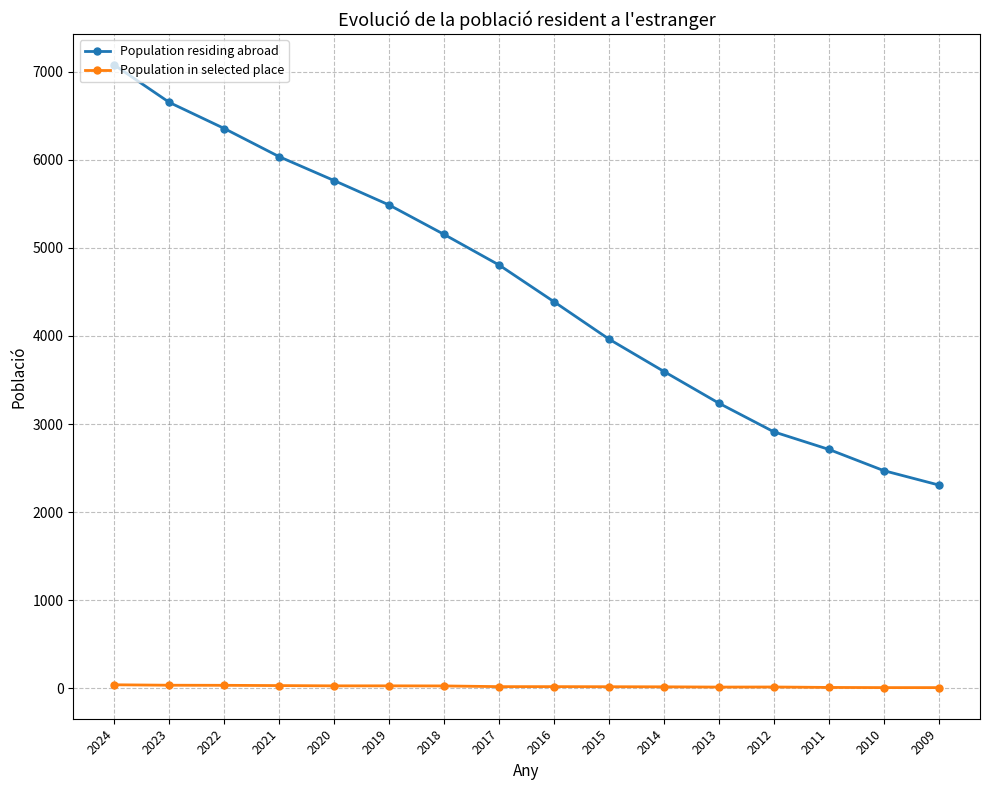

Count the number of categories in the chart.

16